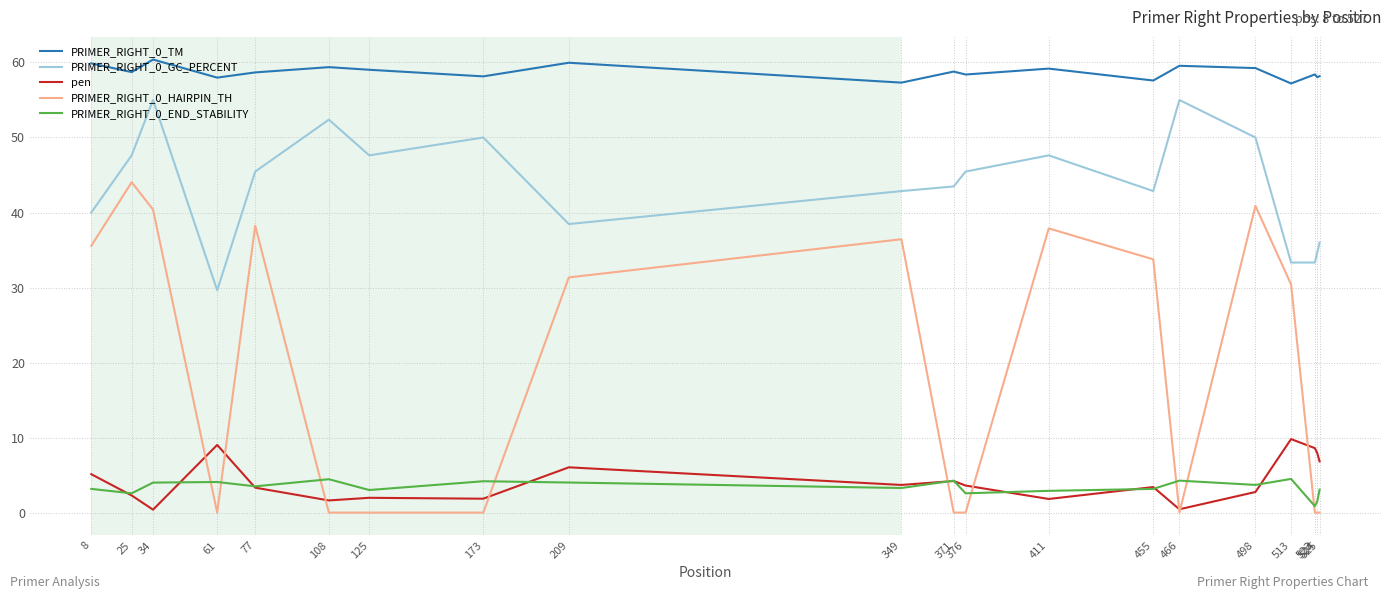

What is the maximum value for PRIMER_RIGHT_0_TM?

60.4